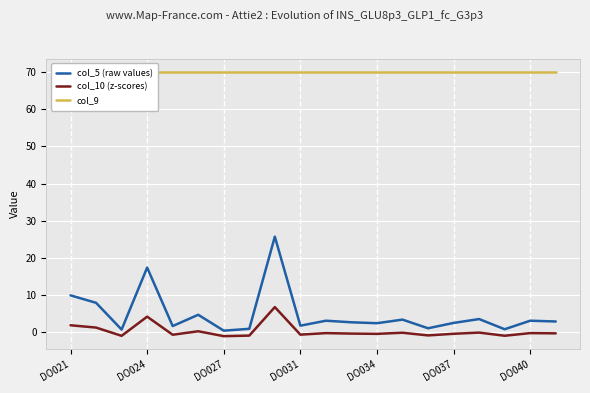

What are all the series names shown in the legend?

col_5 (raw values), col_10 (z-scores), col_9